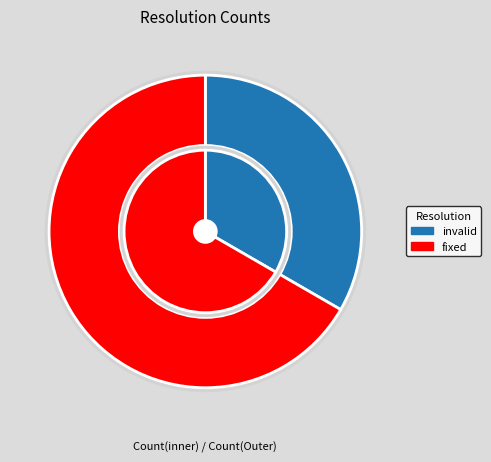

What is the total percentage of invalid and fixed?

100.0%